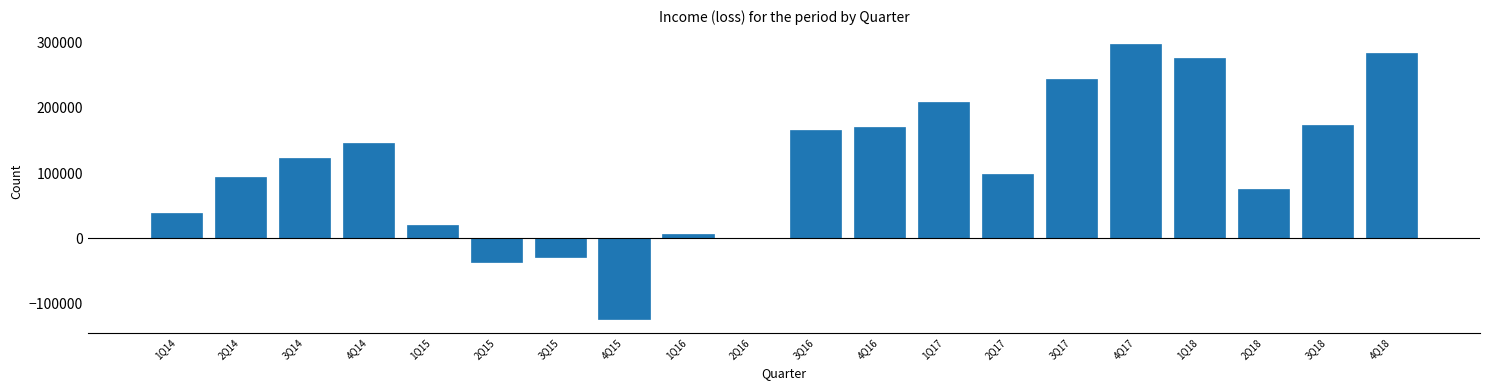

Reading left to right, extract all data points from this chart.

1Q14=38236	2Q14=93541	3Q14=123102	4Q14=146047	1Q15=20090	2Q15=-36749	3Q15=-27890	4Q15=-123038	1Q16=6957	2Q16=1317	3Q16=166042	4Q16=169970	1Q17=209226	2Q17=98767	3Q17=242960	4Q17=297415	1Q18=275926	2Q18=75775	3Q18=174107	4Q18=282934